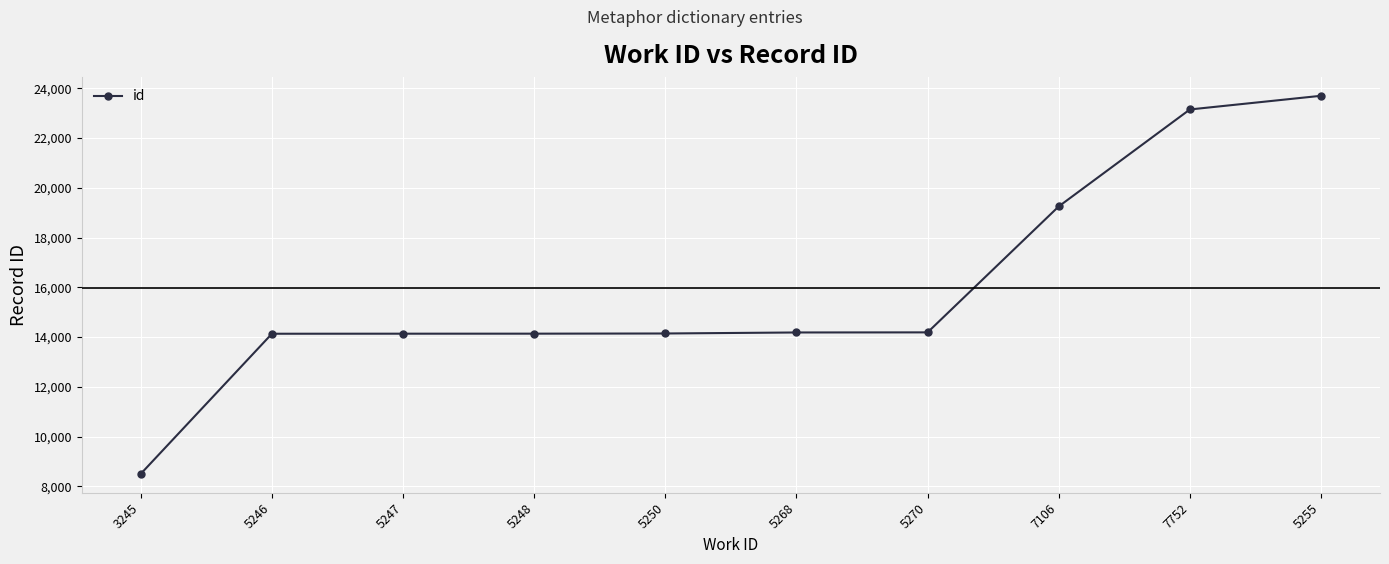

Read the value at 5250, to the nearest 50.

14150